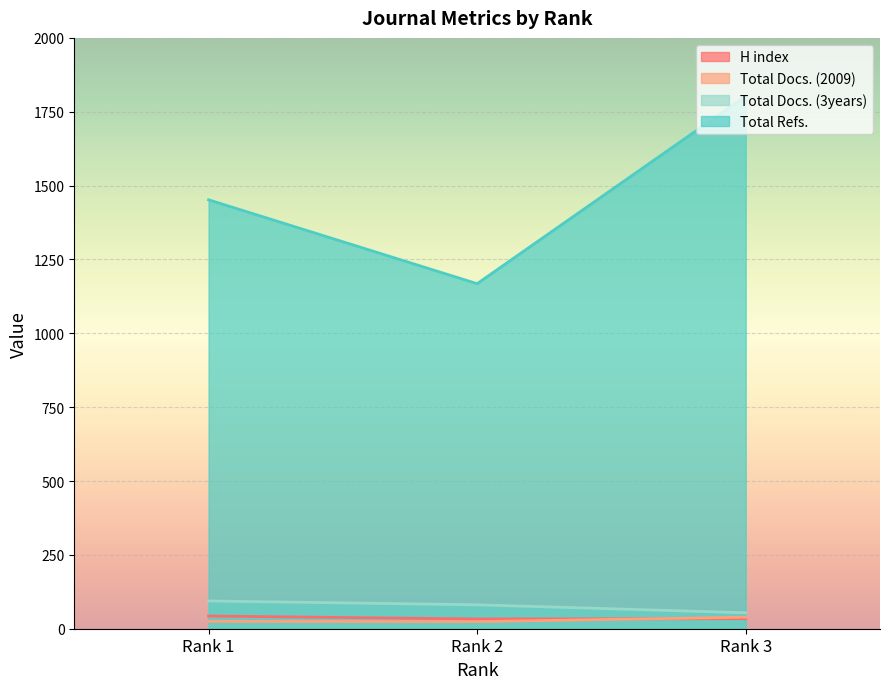

Reading right to left, what are all the values shown in this chart?

H index: Rank 3=34	Rank 2=33	Rank 1=43
Total Docs. (2009): Rank 3=39	Rank 2=24	Rank 1=25
Total Docs. (3years): Rank 3=54	Rank 2=81	Rank 1=94
Total Refs.: Rank 3=1803	Rank 2=1168	Rank 1=1452